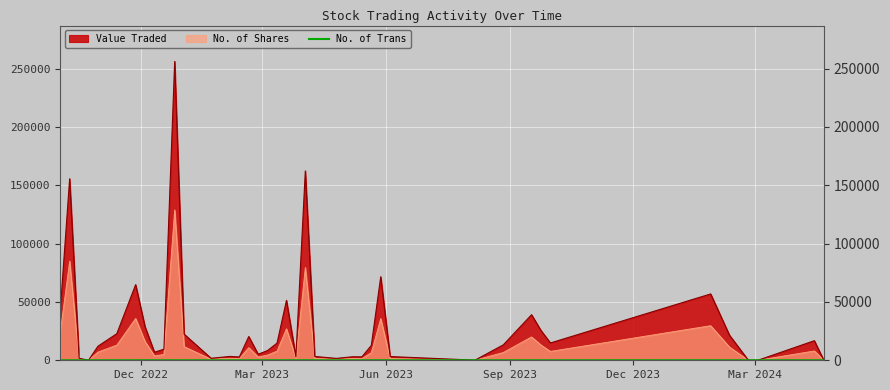

Which series has the largest total across all categories?

Value Traded